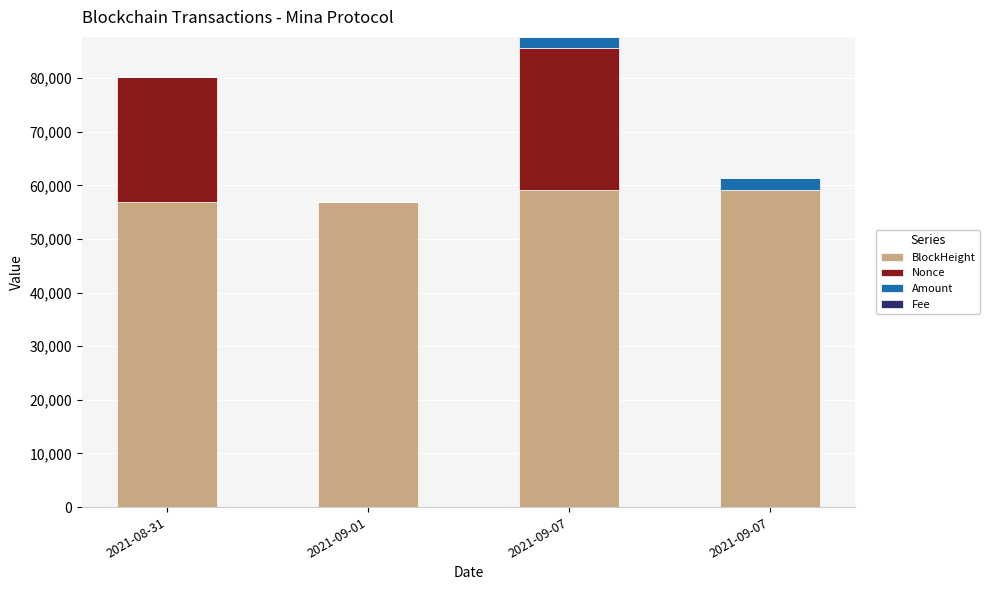

Rank the series by their maximum value, from highest to lowest.

BlockHeight, Nonce, Amount, Fee